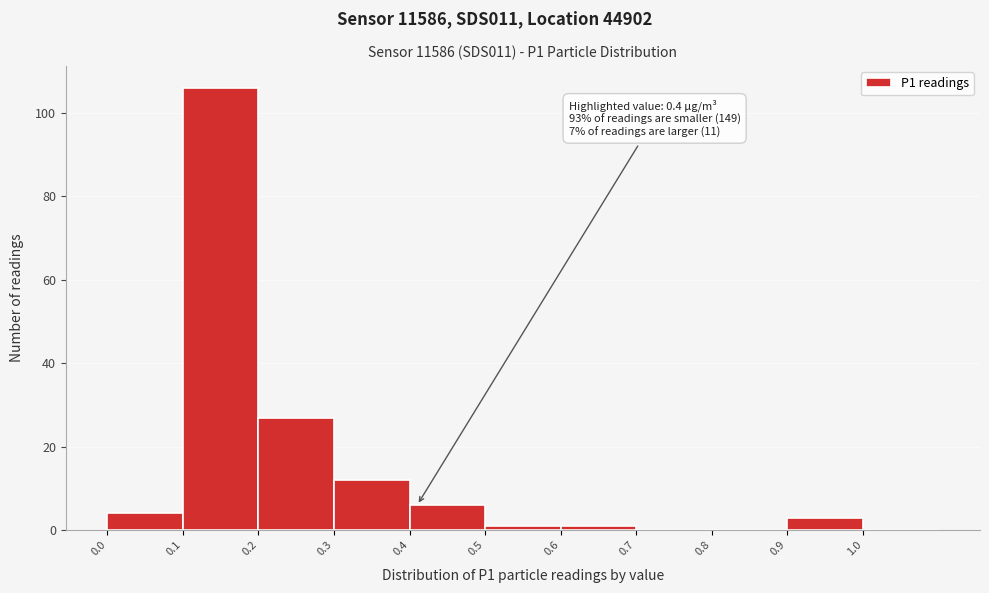

Which range on the x-axis has the tallest bar?

0.1 to 0.2